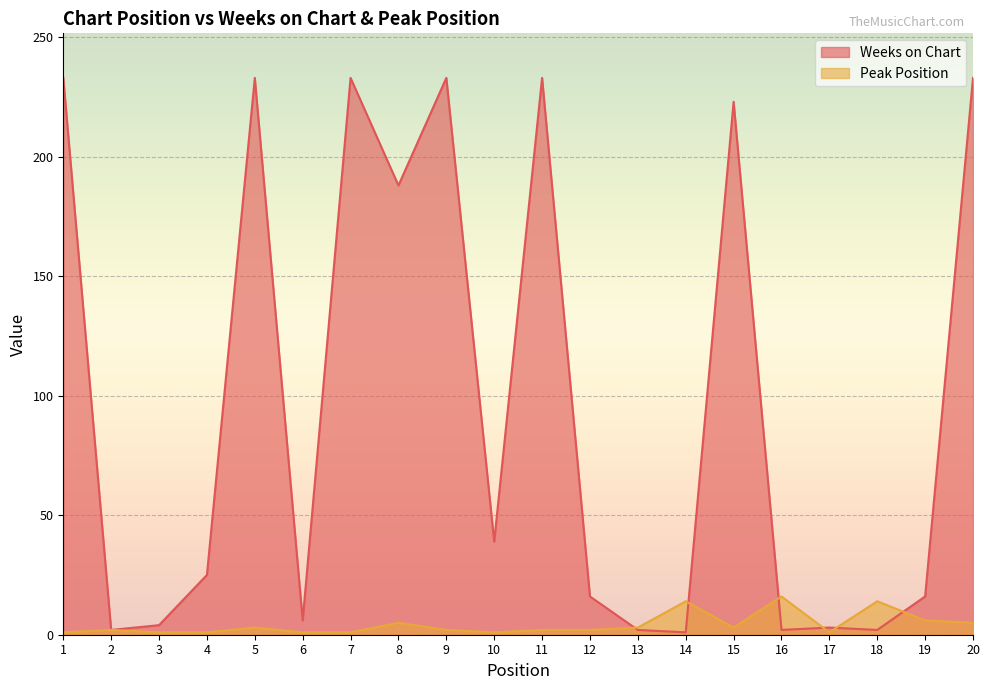

Rank the series by their maximum value, from lowest to highest.

Peak Position, Weeks on Chart